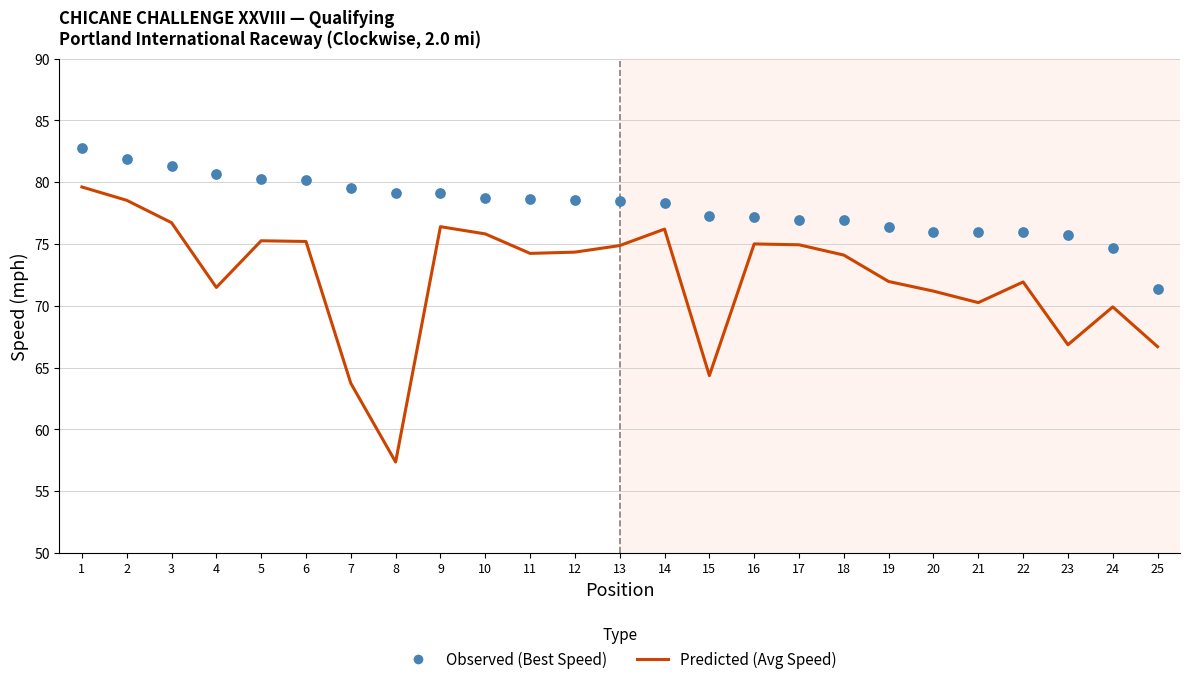

At which category is the sum across all series the highest?

1